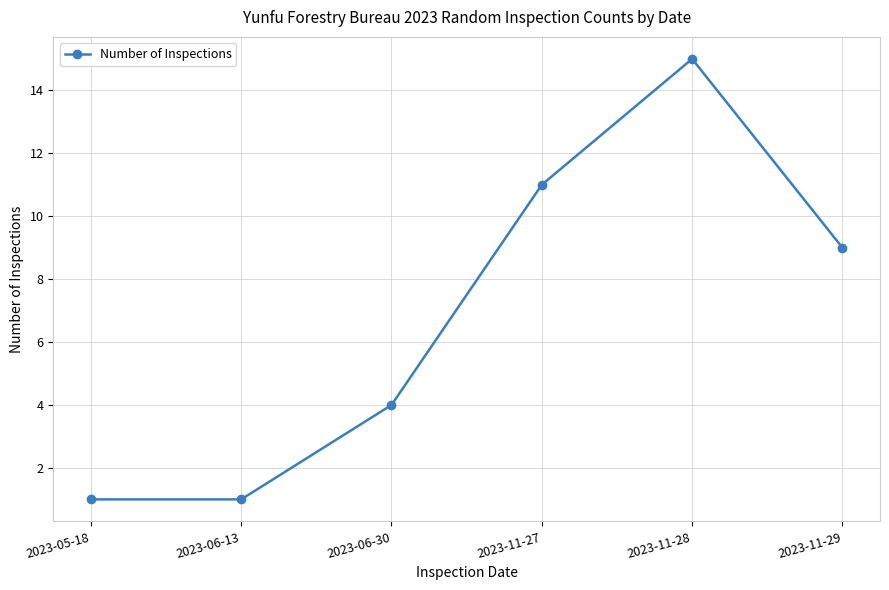

At which label does the data first exceed 9?

2023-11-27